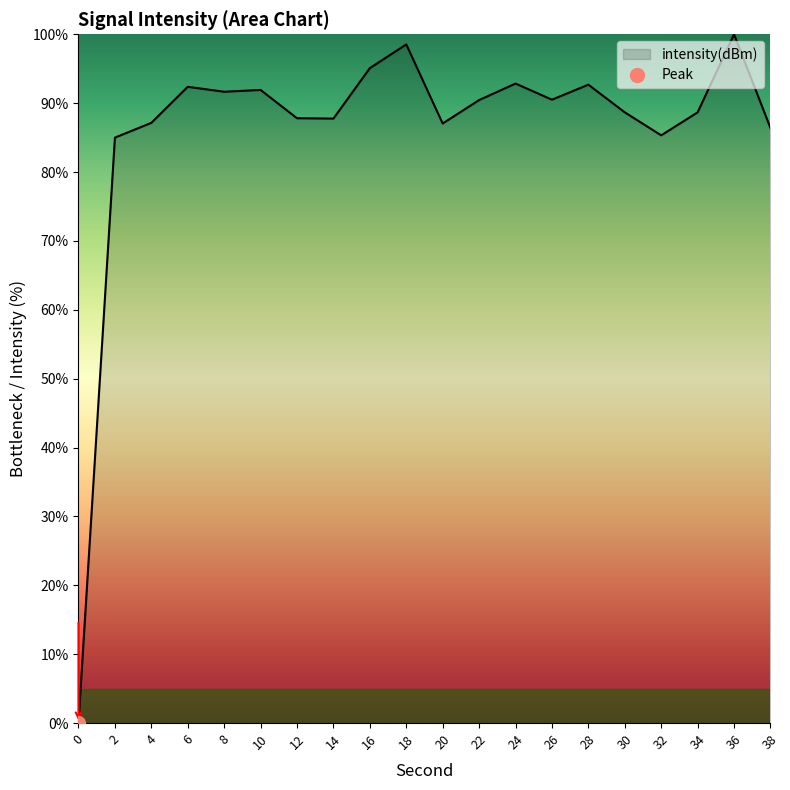

The value at 38 is 32.9. True or false?

False